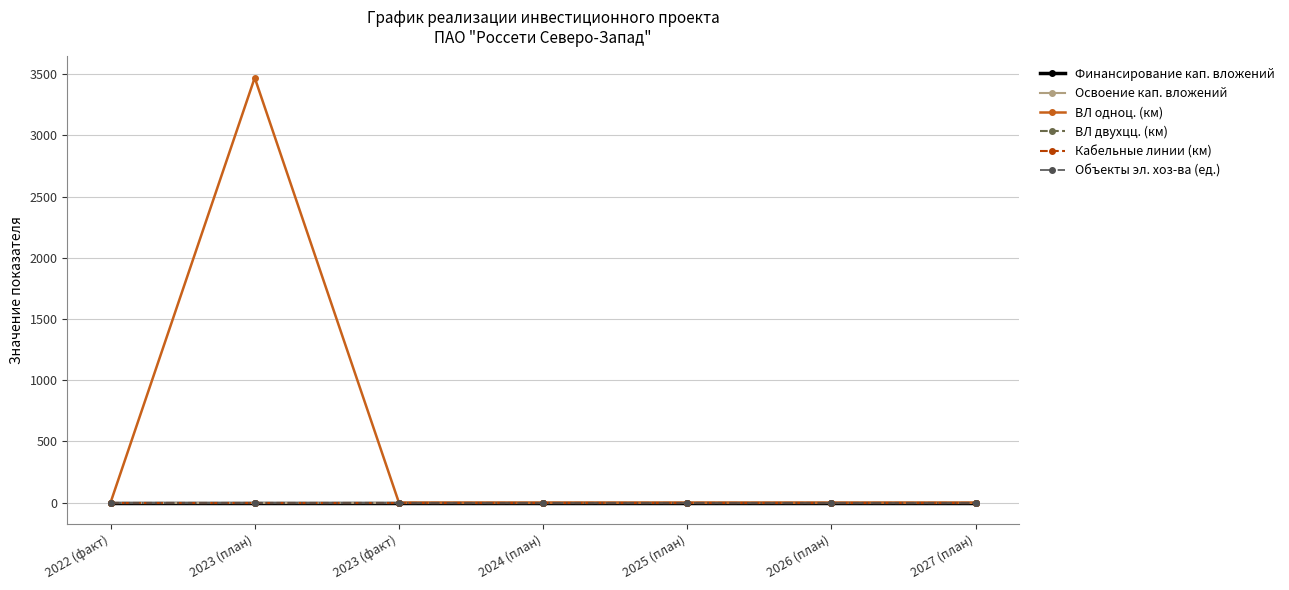

True or false: ВЛ двухцц. (км) and Объекты эл. хоз-ва (ед.) cross at least once.

False